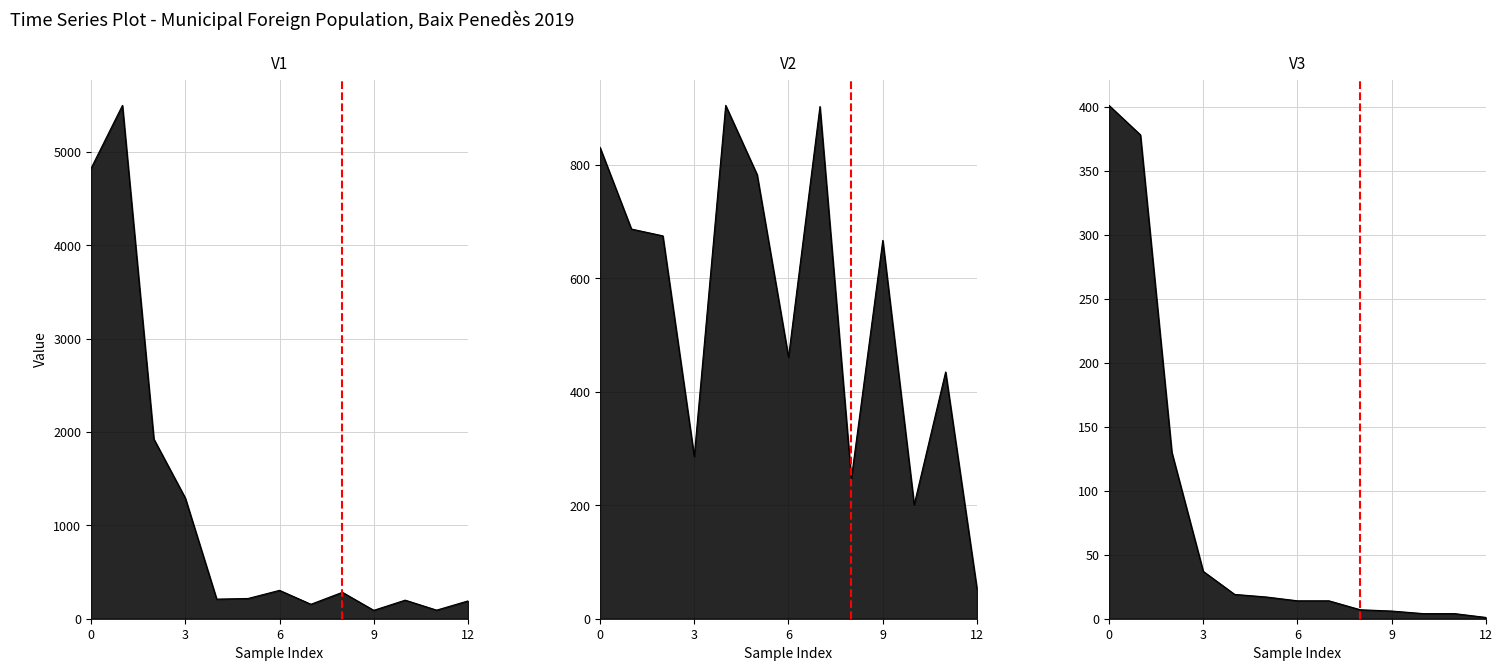

True or false: col_1 has more than 2 points higher than both neighbors.

True